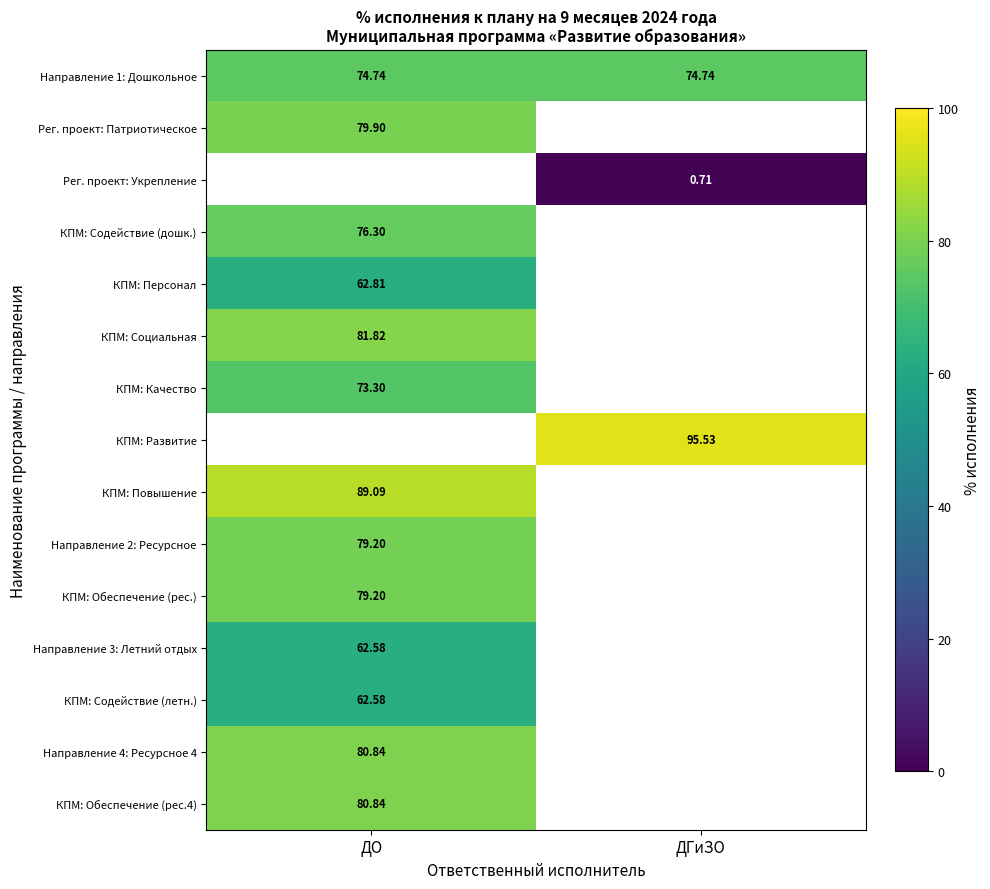

Which has a higher value, ДО or ДГиЗО?

ДО